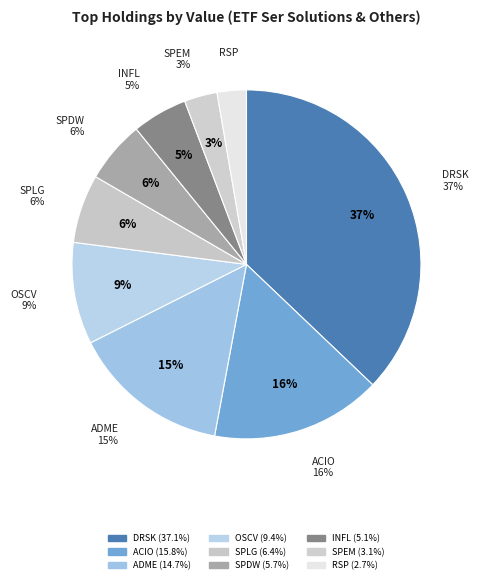

Combined, what portion of the pie is ADME
aptus drawdown and SPEM
portfolio emg mk?

17.7%